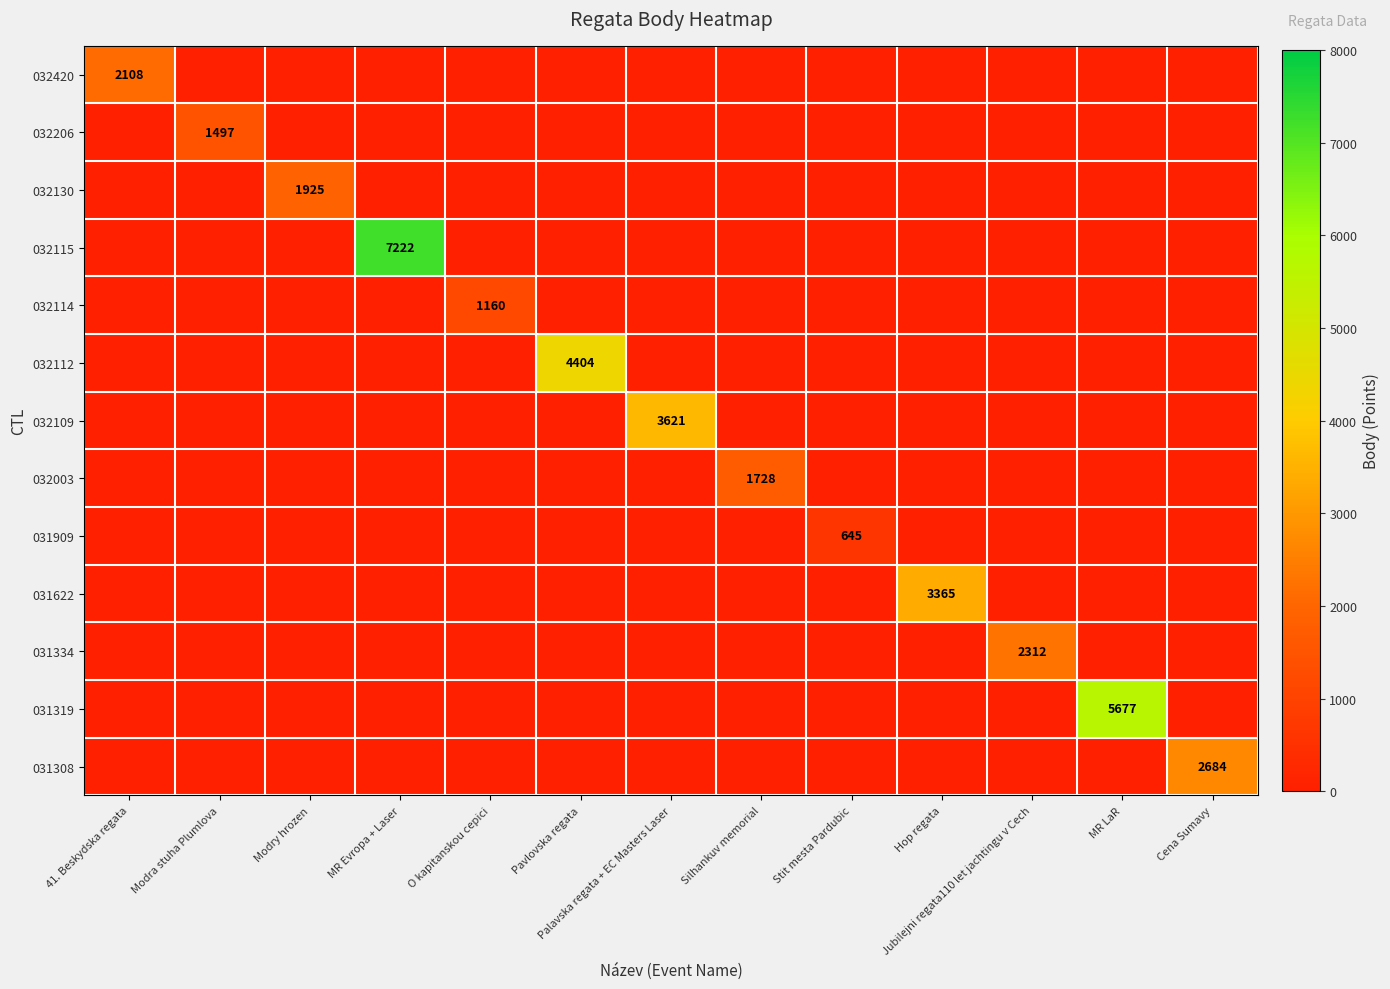

The 032206 series shows 1497 at Modra stuha Plumlova. True or false?

True